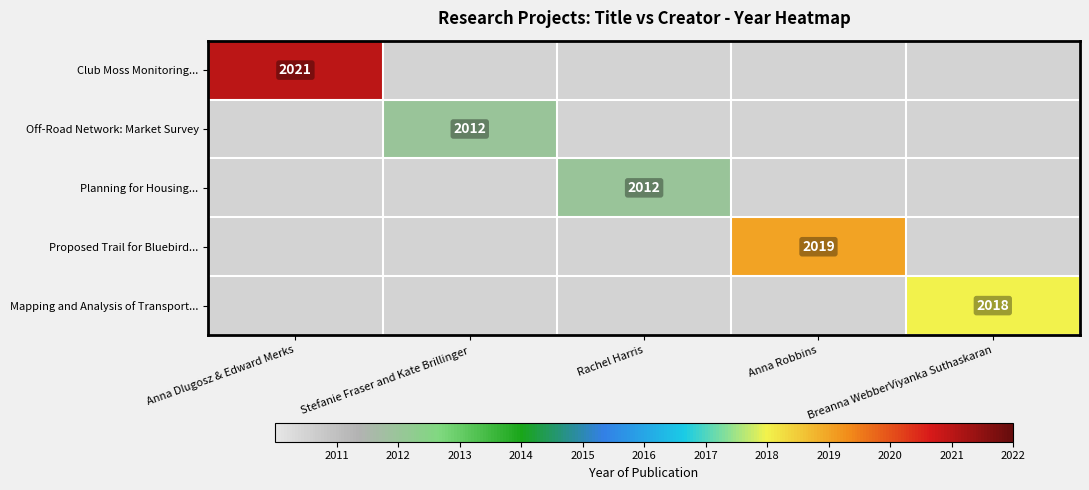

Is it true that Mapping and Analysis of Transport... equals 2018 at Breanna WebberViyanka Suthaskaran?

True